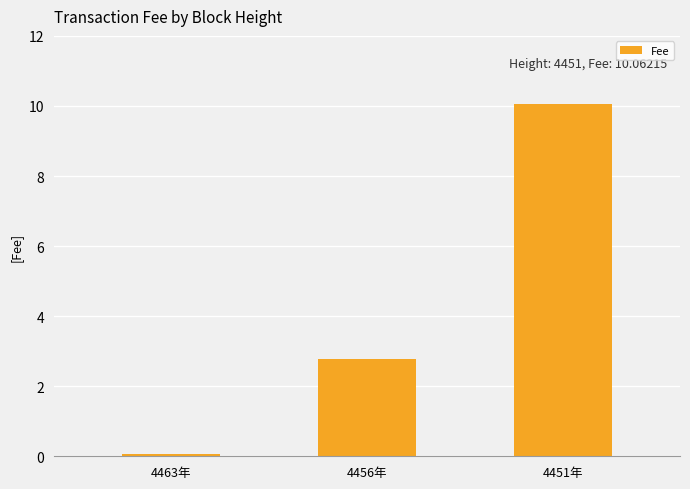

What is the difference between the maximum and minimum values?

10.0